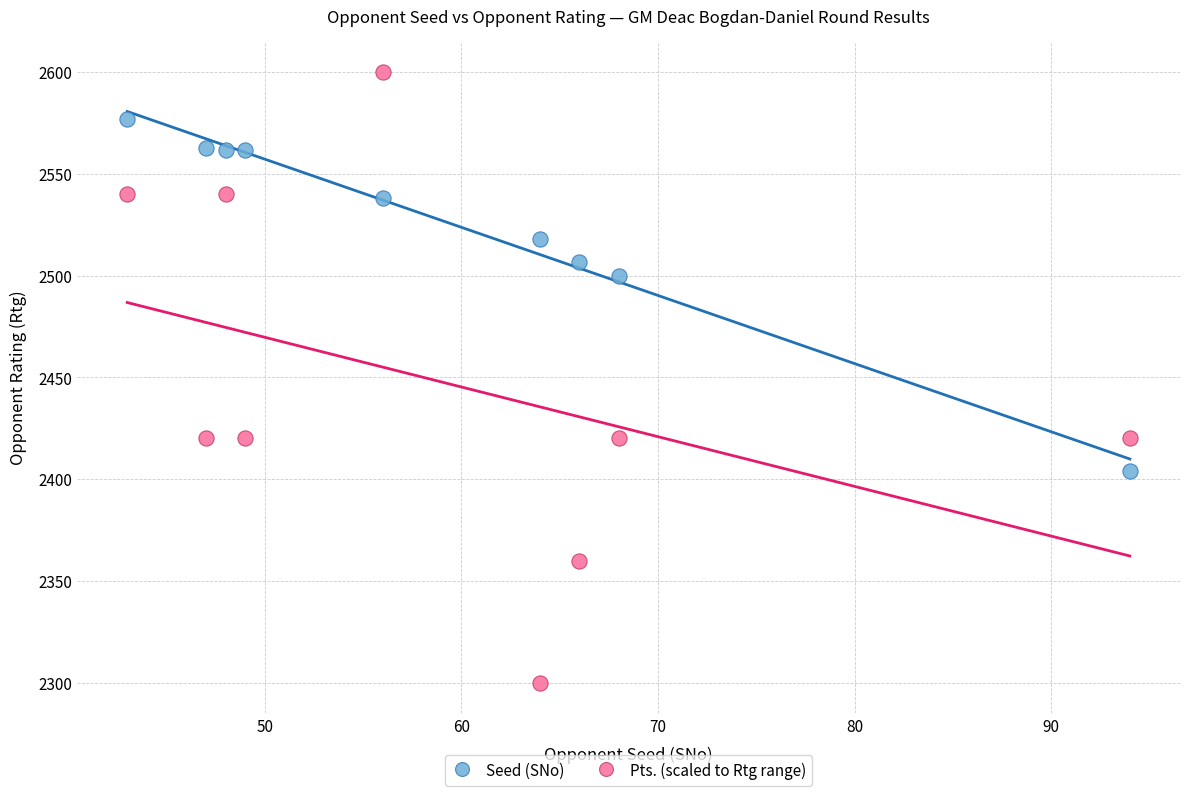

What are all the series names shown in the legend?

Seed (SNo), Pts. (scaled to Rtg range)